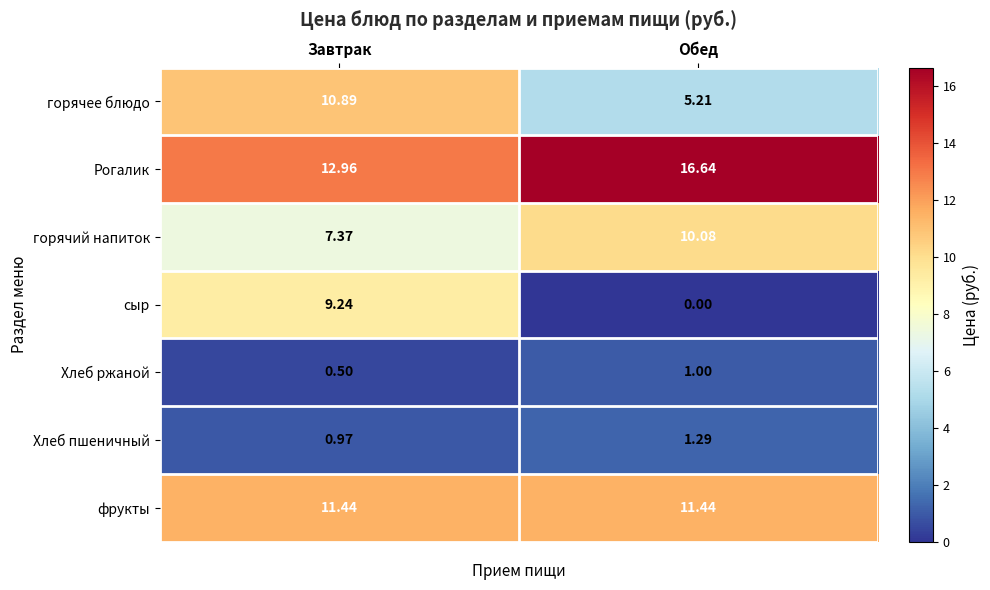

Which series has the largest range (max minus min)?

сыр